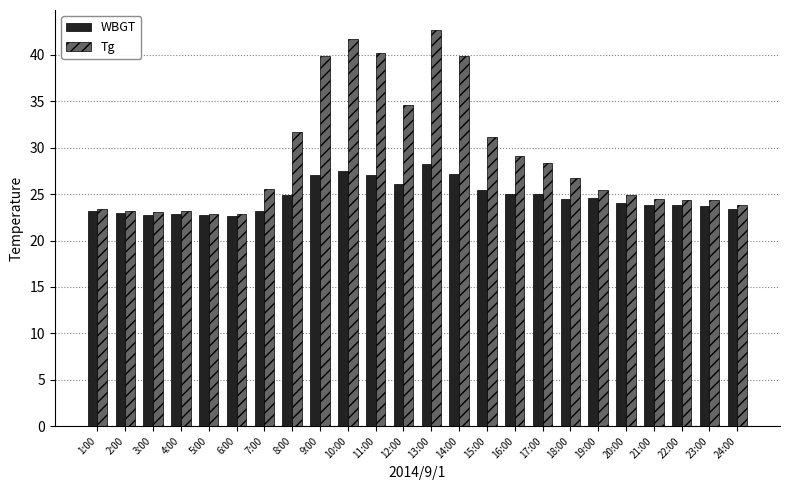

How many data points does each series have?

24